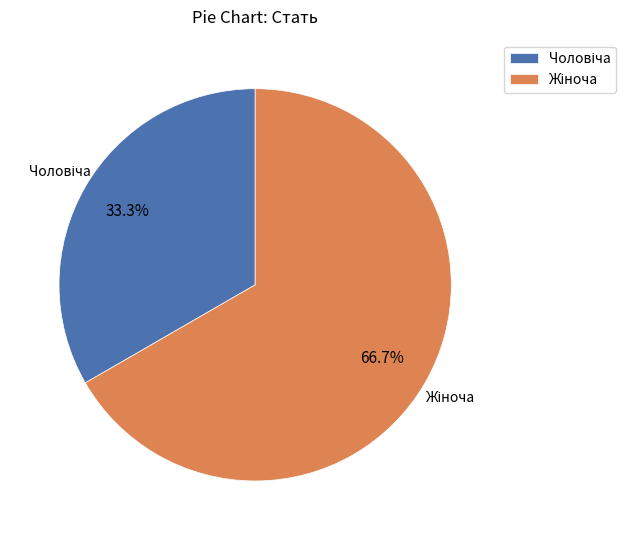

Does any single category account for the majority?

Yes